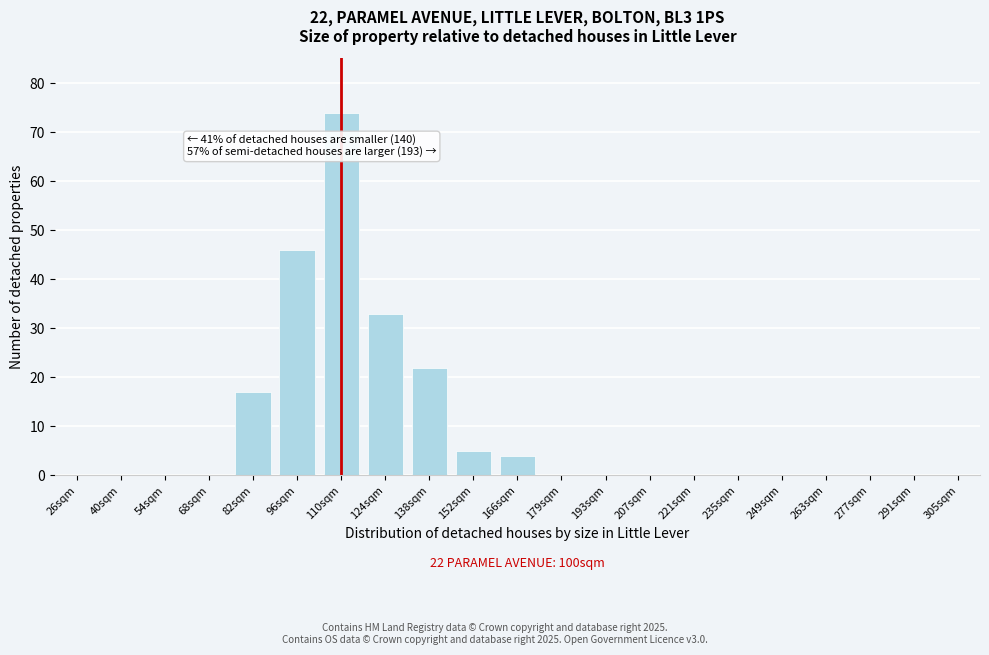

Reading right to left, extract all data points from this chart.

305sqm=0	291sqm=0	277sqm=0	263sqm=0	249sqm=0	235sqm=0	221sqm=0	207sqm=0	193sqm=0	179sqm=0	166sqm=4	152sqm=5	138sqm=22	124sqm=33	110sqm=74	96sqm=46	82sqm=17	68sqm=0	54sqm=0	40sqm=0	26sqm=0